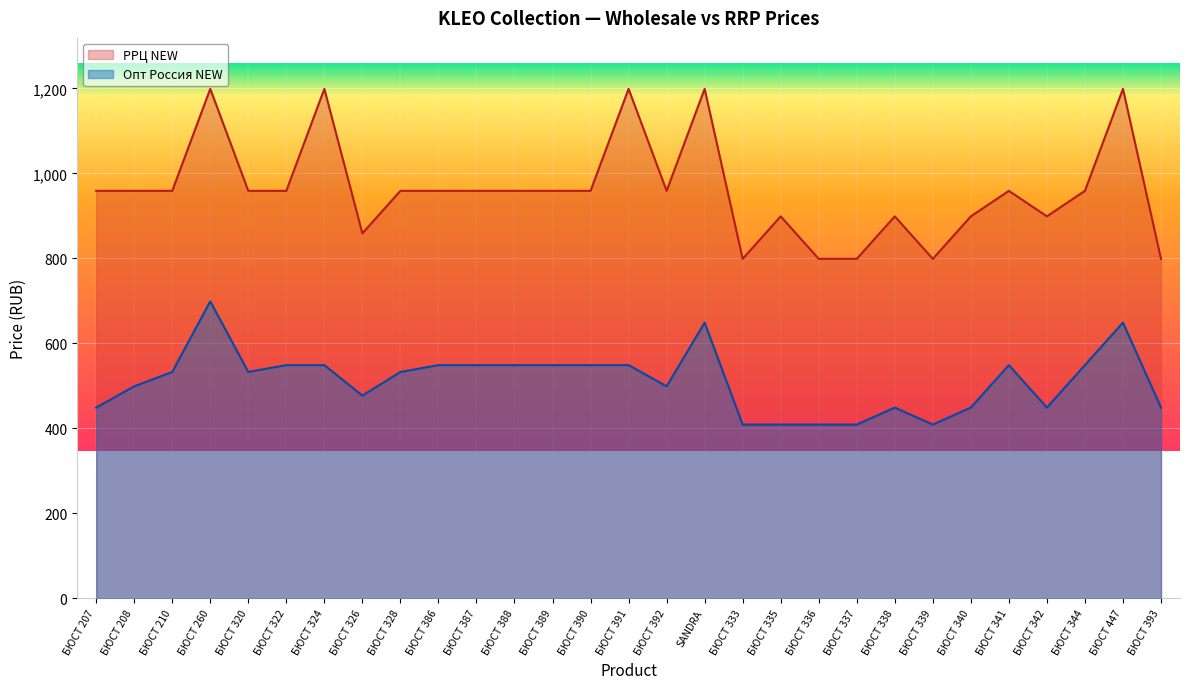

Reading right to left, list all the values displayed in this chart.

Опт Россия NEW: 449.0	649.0	549.0	449.0	549.0	449.0	409.0	449.0	409.0	409.0	409.0	409.0	649.0	499.0	549.0	549.0	549.0	549.0	549.0	549.0	532.8	477.2	549.0	549.0	532.8	699.0	532.8	499.0	449.0
РРЦ NEW: 799.0	1199.0	959.0	899.0	959.0	899.0	799.0	899.0	799.0	799.0	899.0	799.0	1199.0	959.0	1199.0	959.0	959.0	959.0	959.0	959.0	959.0	859.0	1199.0	959.0	959.0	1199.0	959.0	959.0	959.0